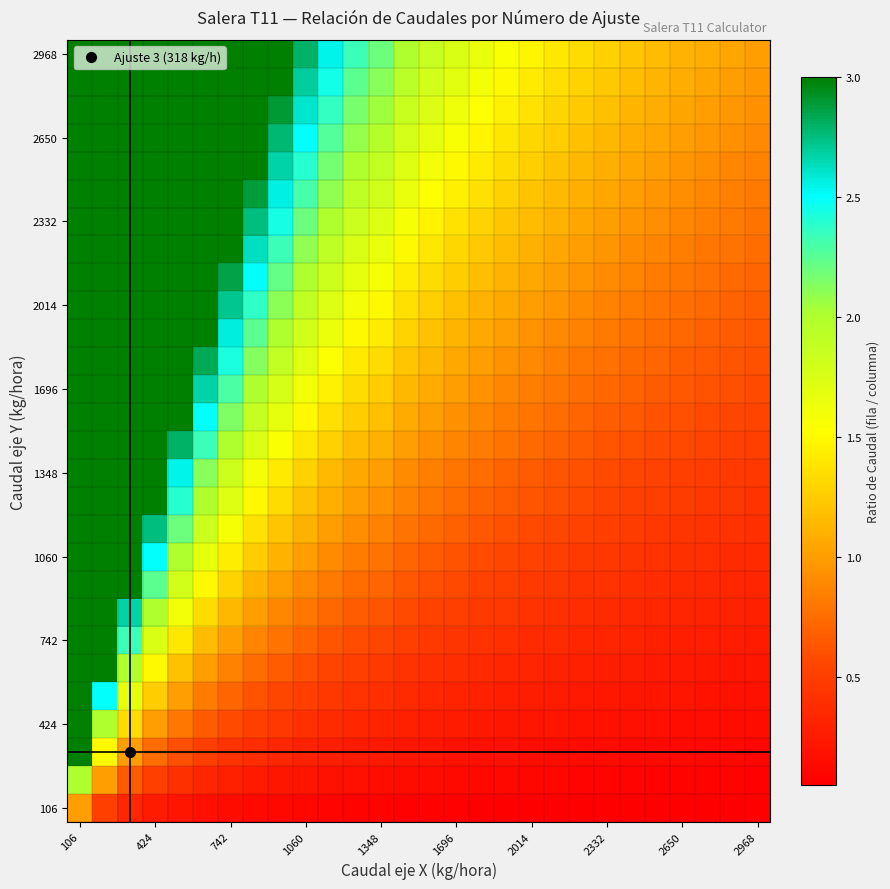

What is the greatest value displayed?

28.0